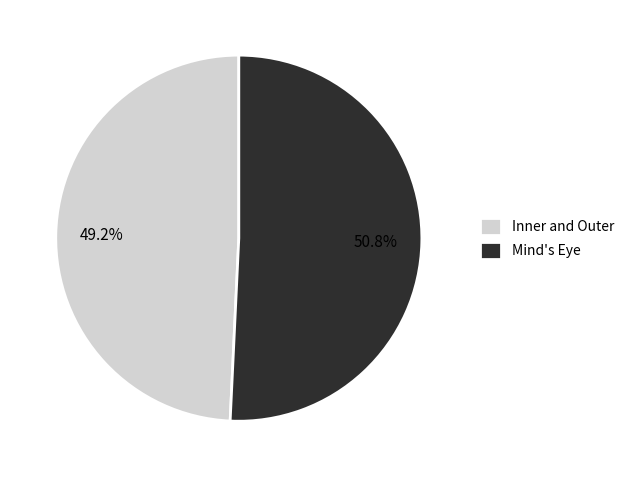

Approximately how many times larger is the value at Mind's Eye compared to Inner and Outer?

1.0